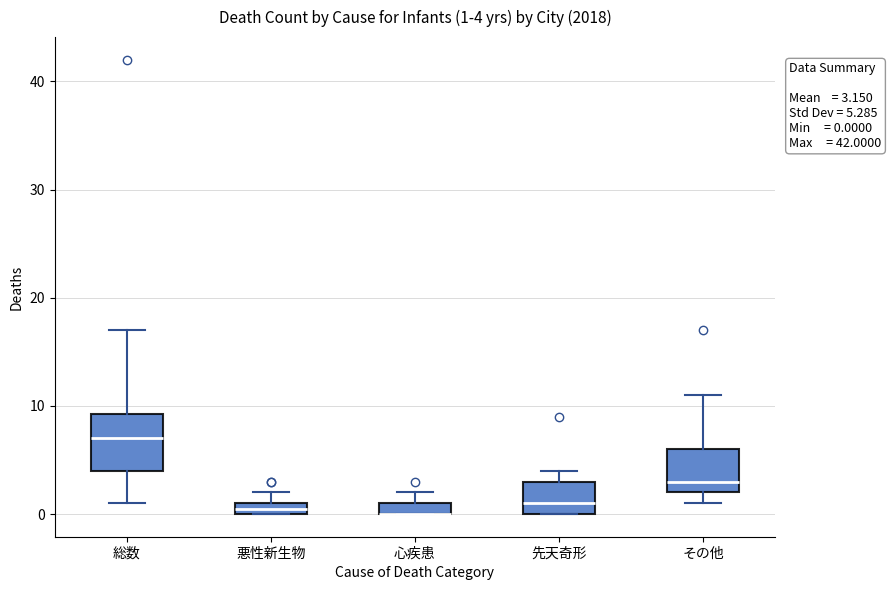

Which box is the tallest, from its lower edge to its upper edge?

総数